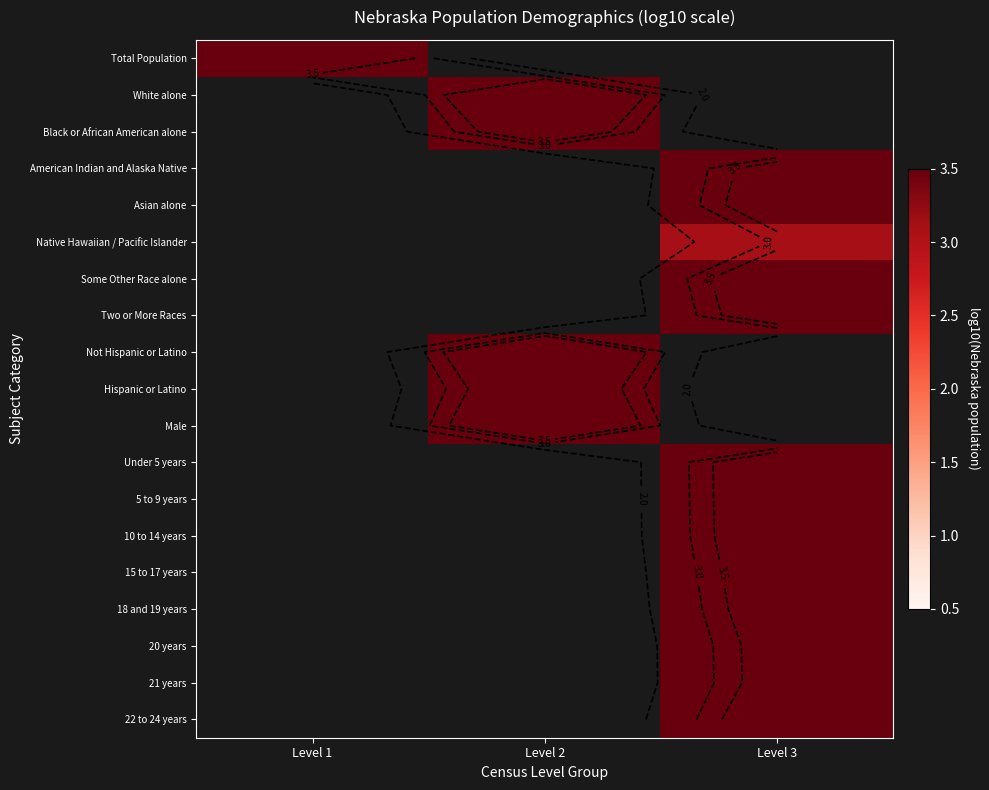

Rank the series at Level 3 from highest to lowest value.

Total Population, White alone, Black or African American alone, Some Other Race alone, Not Hispanic or Latino, Hispanic or Latino, Male, Under 5 years, 5 to 9 years, 10 to 14 years, Two or More Races, 22 to 24 years, 15 to 17 years, Asian alone, 18 and 19 years, American Indian and Alaska Native, 20 years, 21 years, Native Hawaiian / Pacific Islander